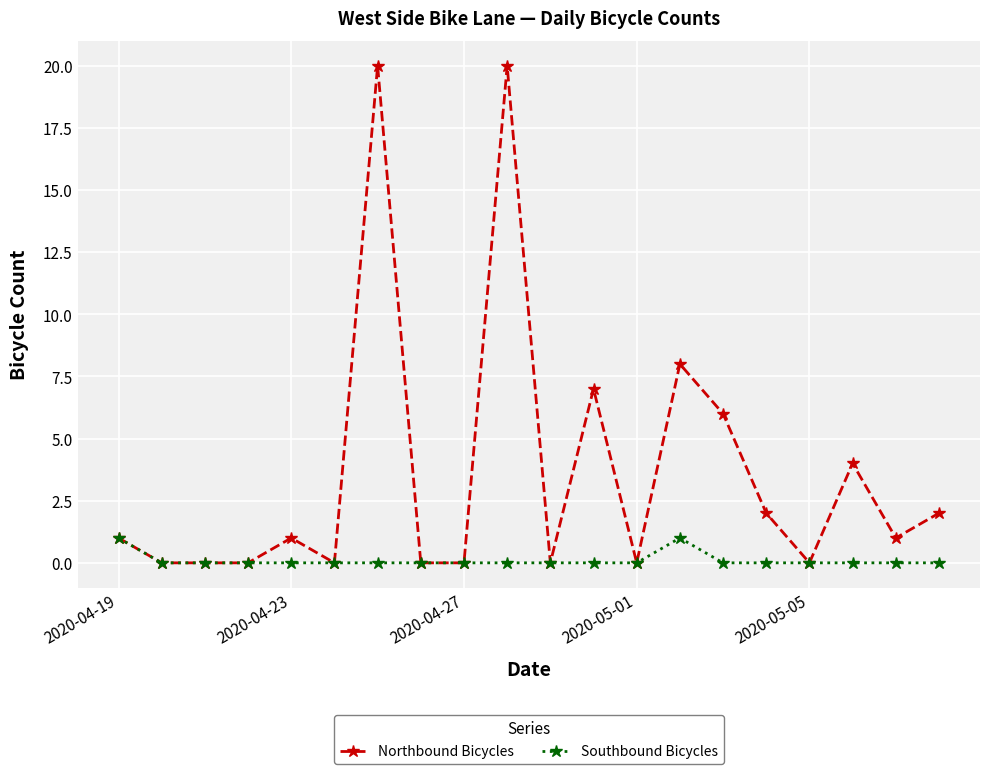

In Northbound Bicycles, how many points are higher than both neighbors (excluding endpoints)?

6